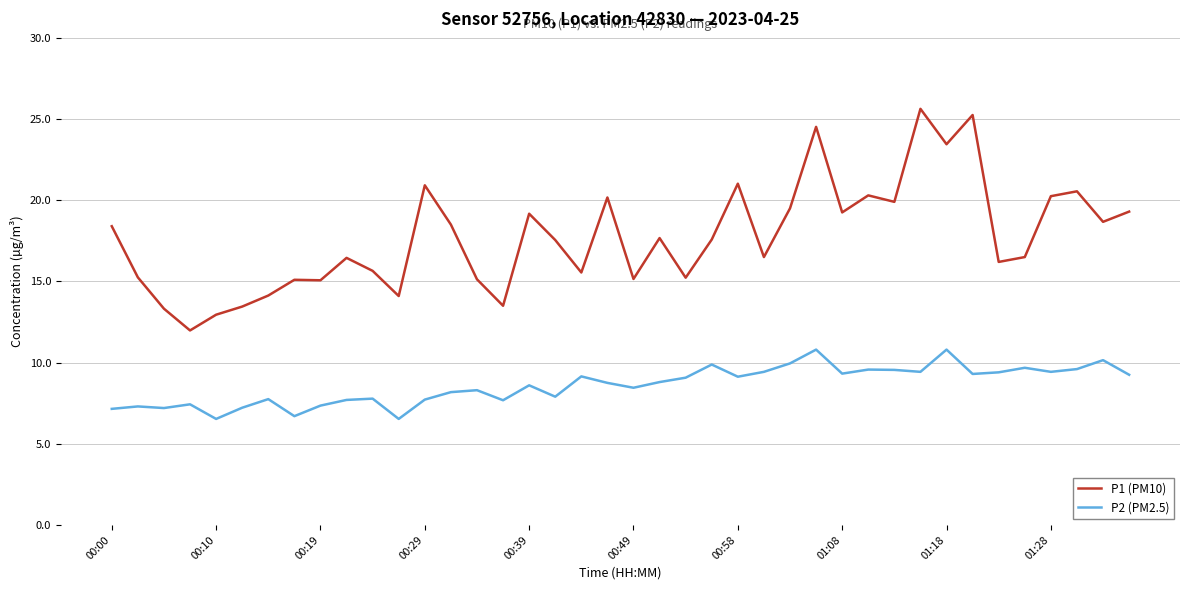

What is the greatest value displayed?

25.6